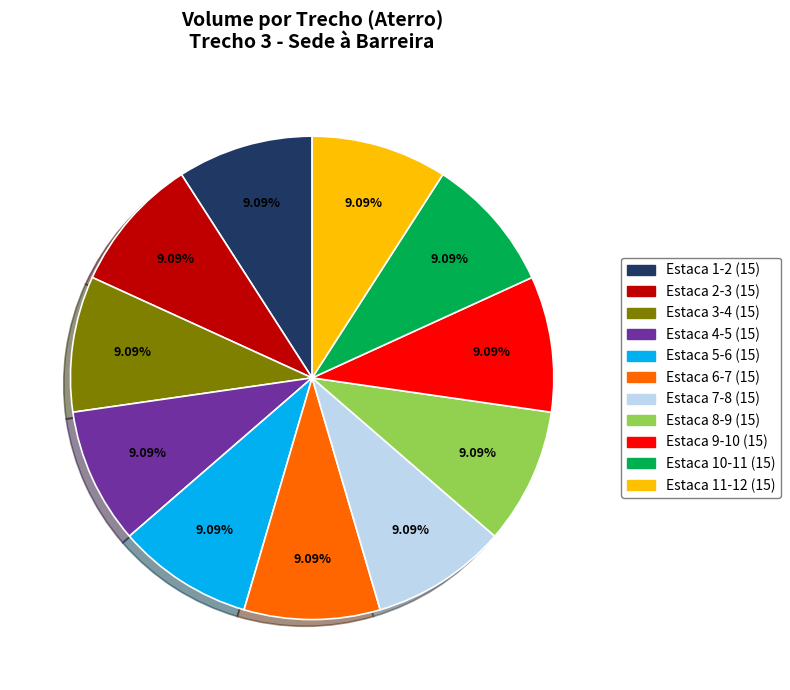

How many segments does this pie chart have?

11